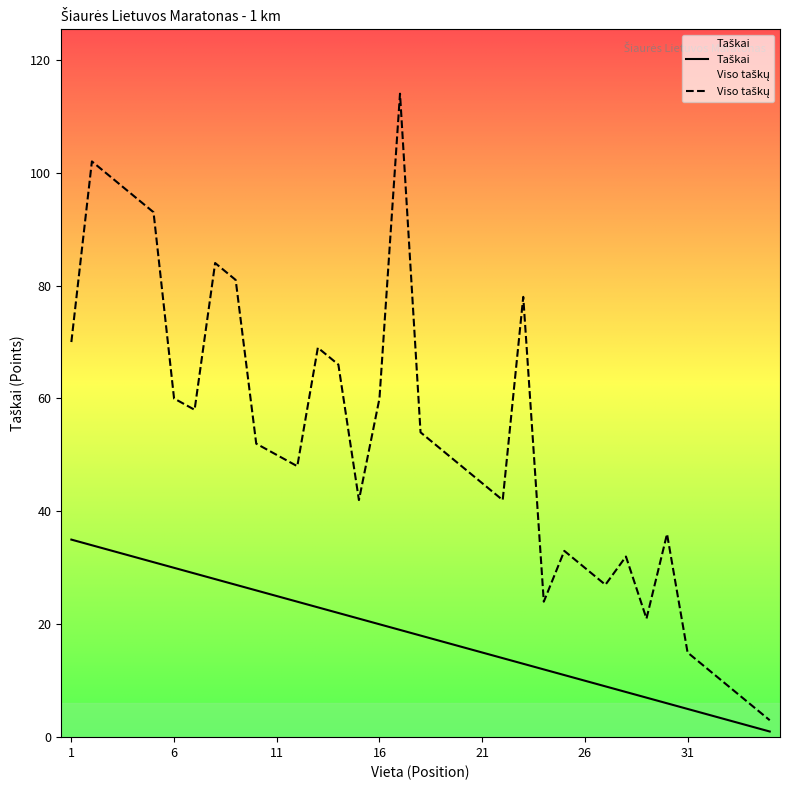

How many values in the Viso taškų series are below 50?

17